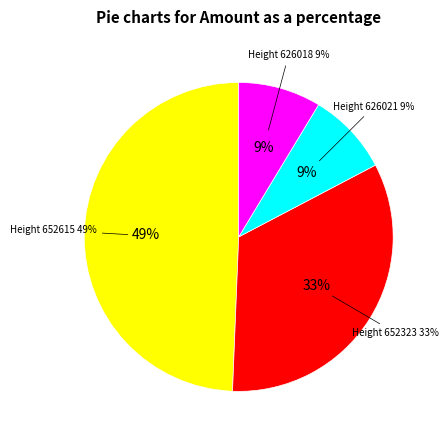

To the nearest percent, what portion does 652615 represent?

49%